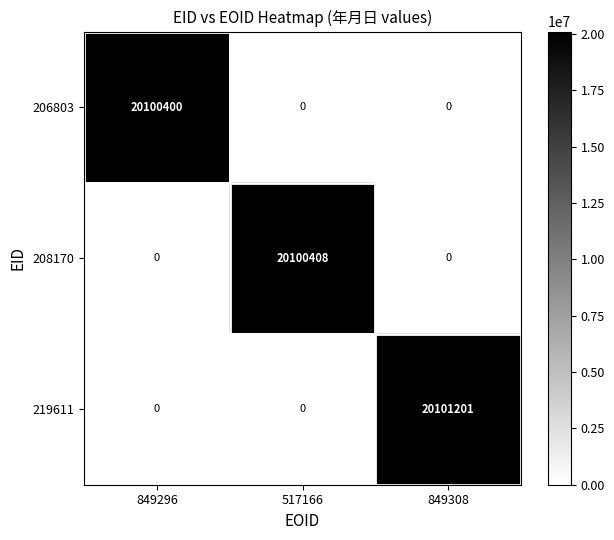

Which series has the largest total across all categories?

219611